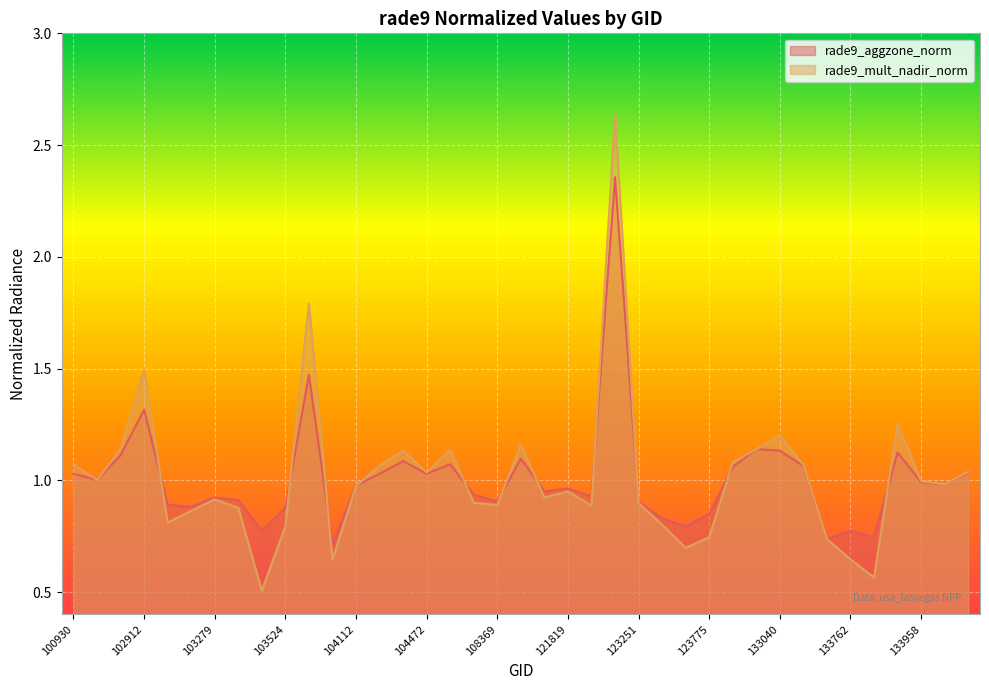

Between 102792 and 121989, which series saw the biggest shift?

rade9_mult_nadir_norm